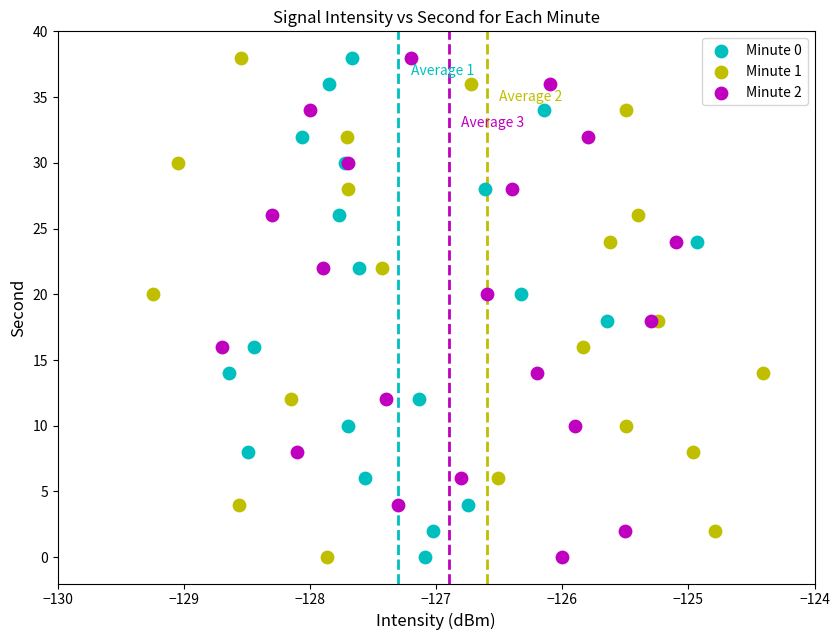

What are all the series names shown in the legend?

Minute 0, Minute 1, Minute 2